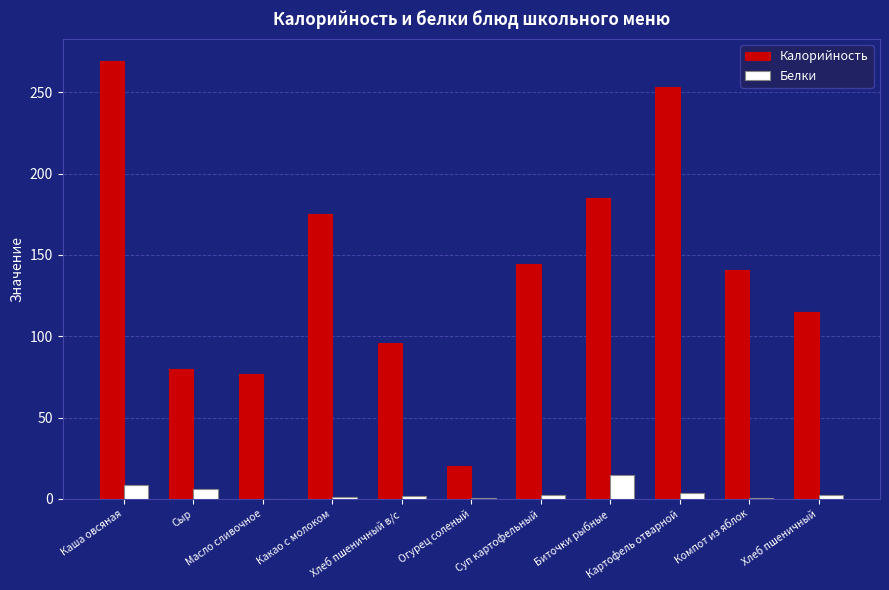

Count the number of data series in this chart.

2